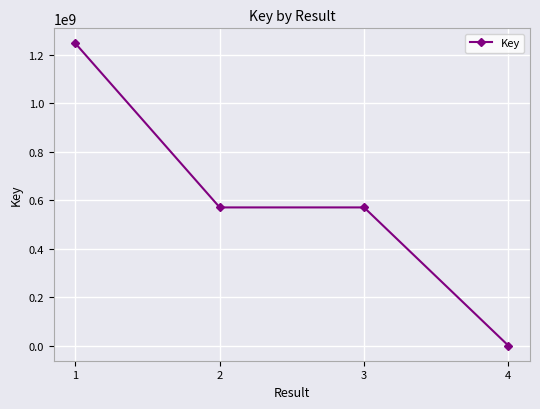

Approximately how many times larger is the value at 2 compared to 3?

1.0